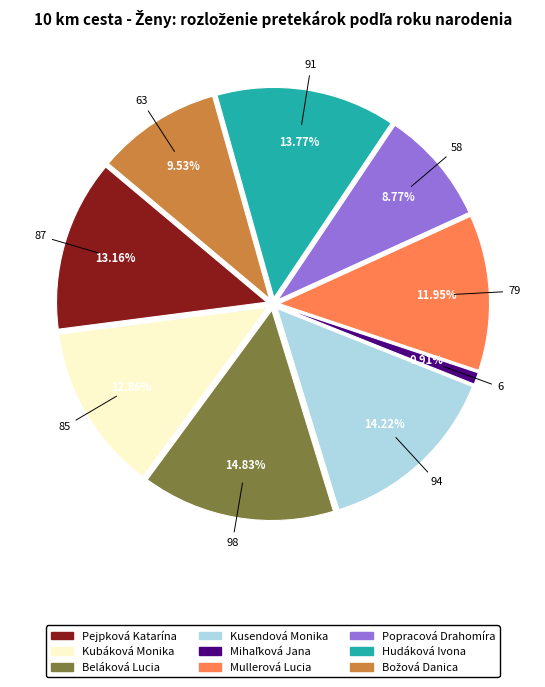

How many segments does this pie chart have?

9